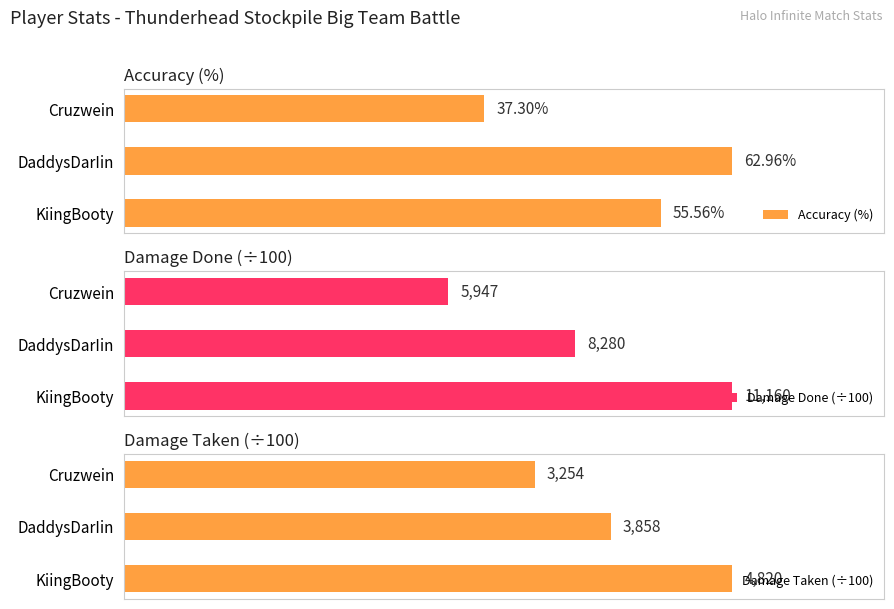

What are all the series names shown in the legend?

Accuracy (%), Damage Done (÷100), Damage Taken (÷100)